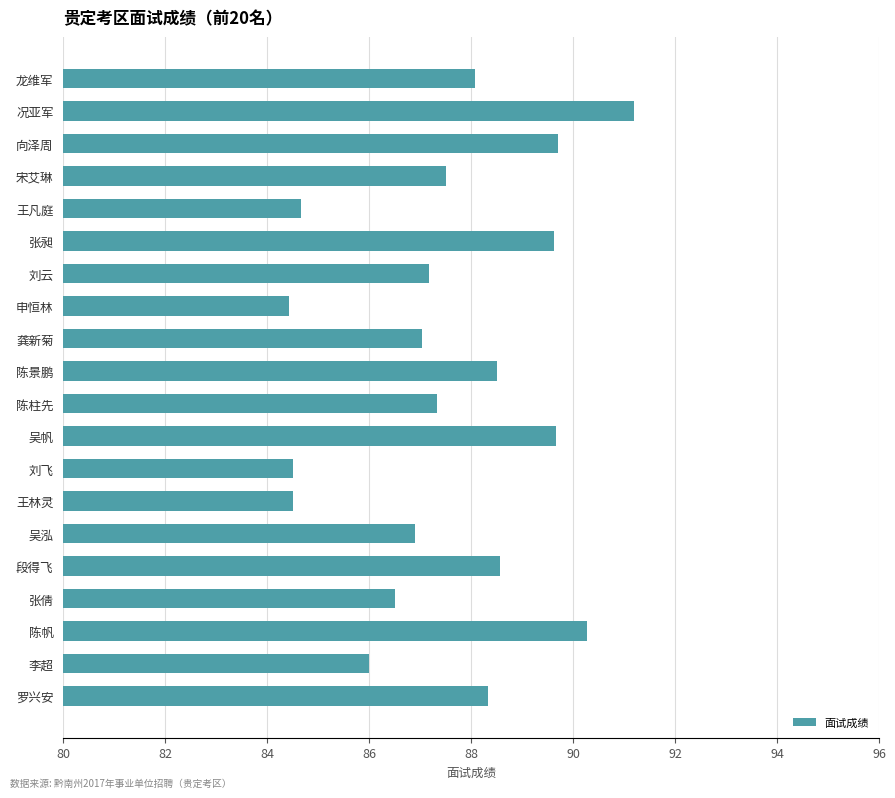

How many distinct data groups are displayed?

1